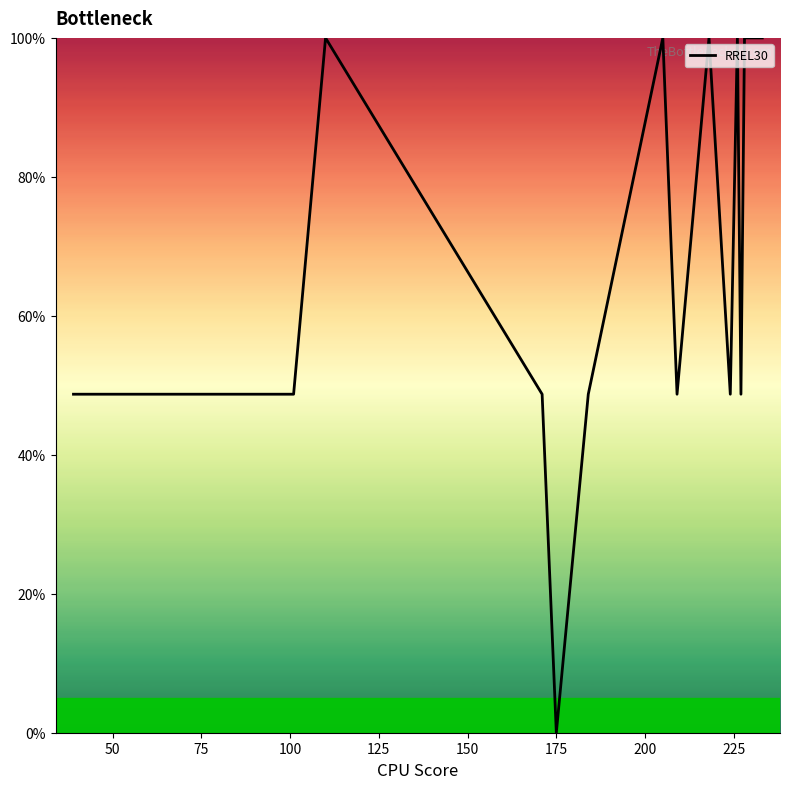

What is the difference between the maximum and minimum values?

100.0